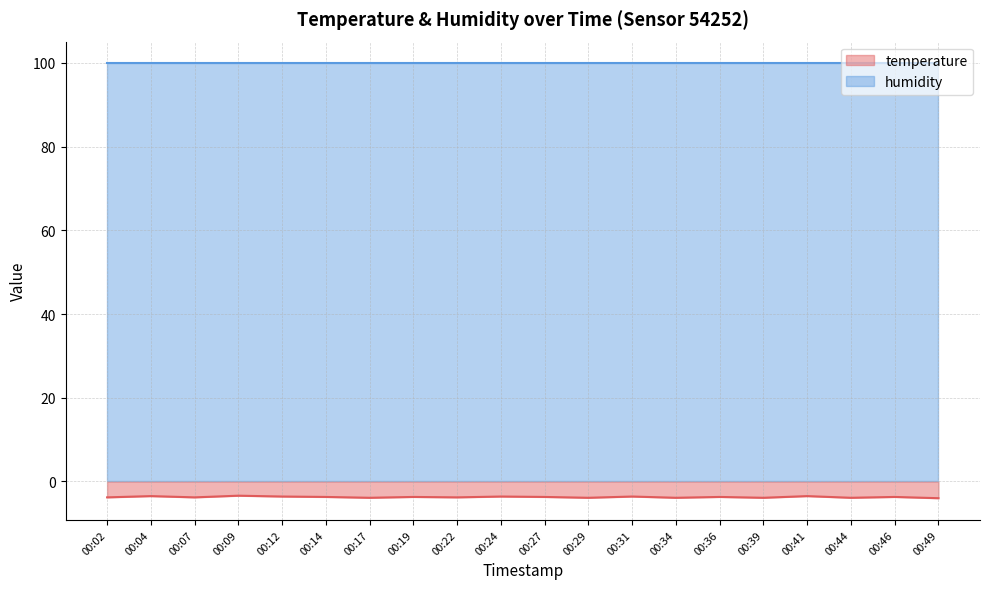

Is it true that humidity equals 68.4 at 00:31?

False